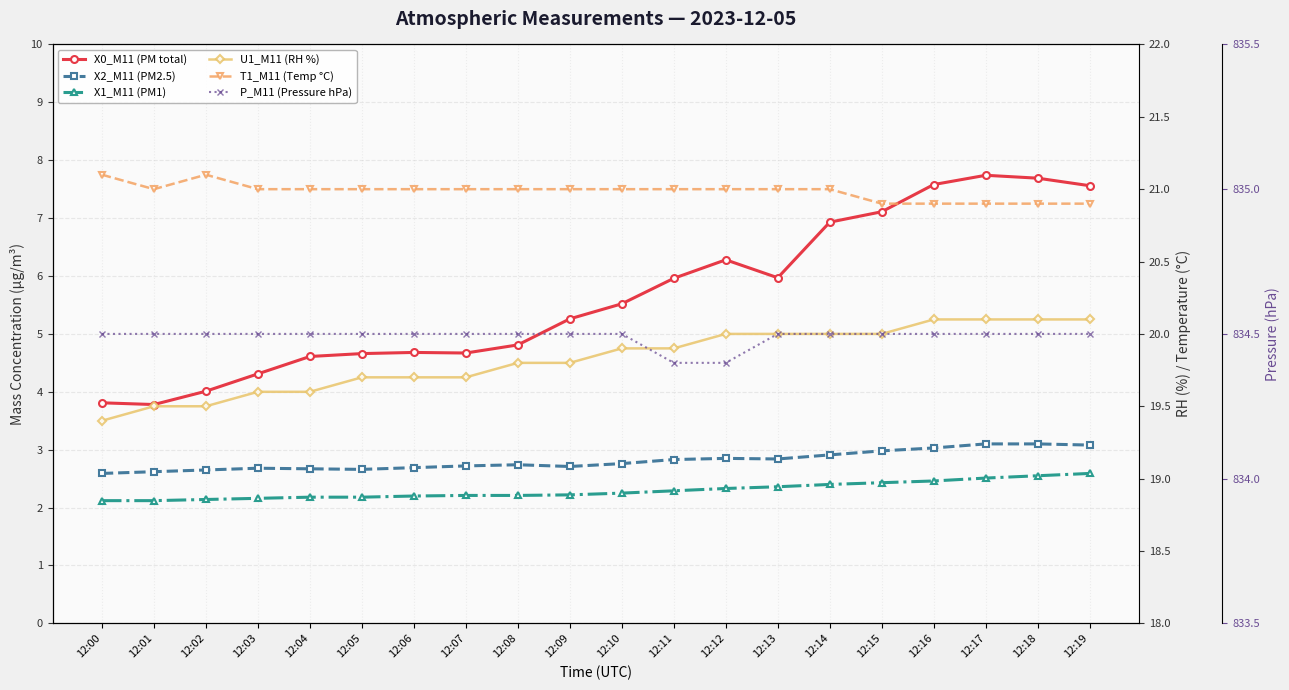

How many interior local valleys does the X2_M11 (PM2.5) series have?

3